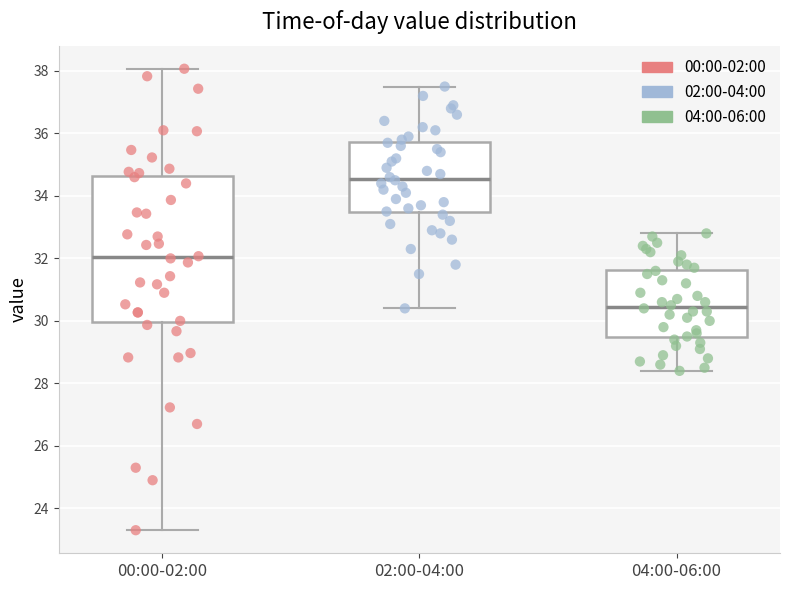

Which box's median line is the highest?

02:00-04:00